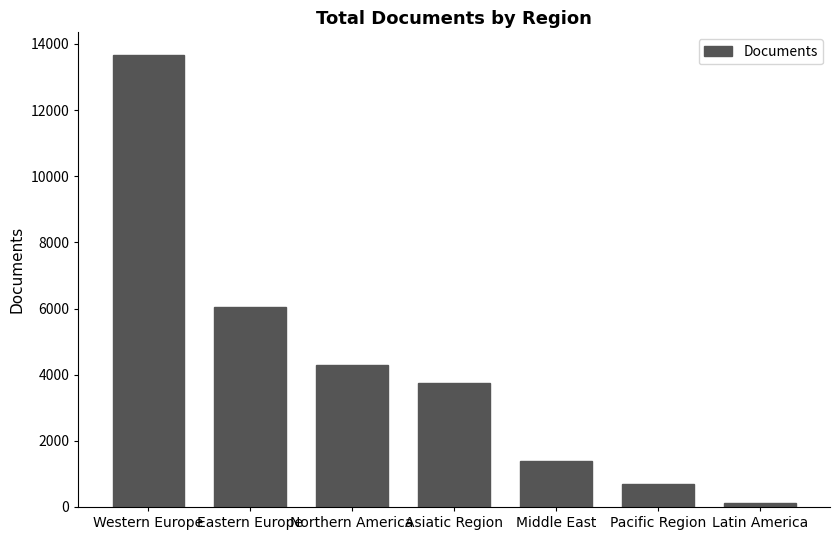

What is the average value?

4277